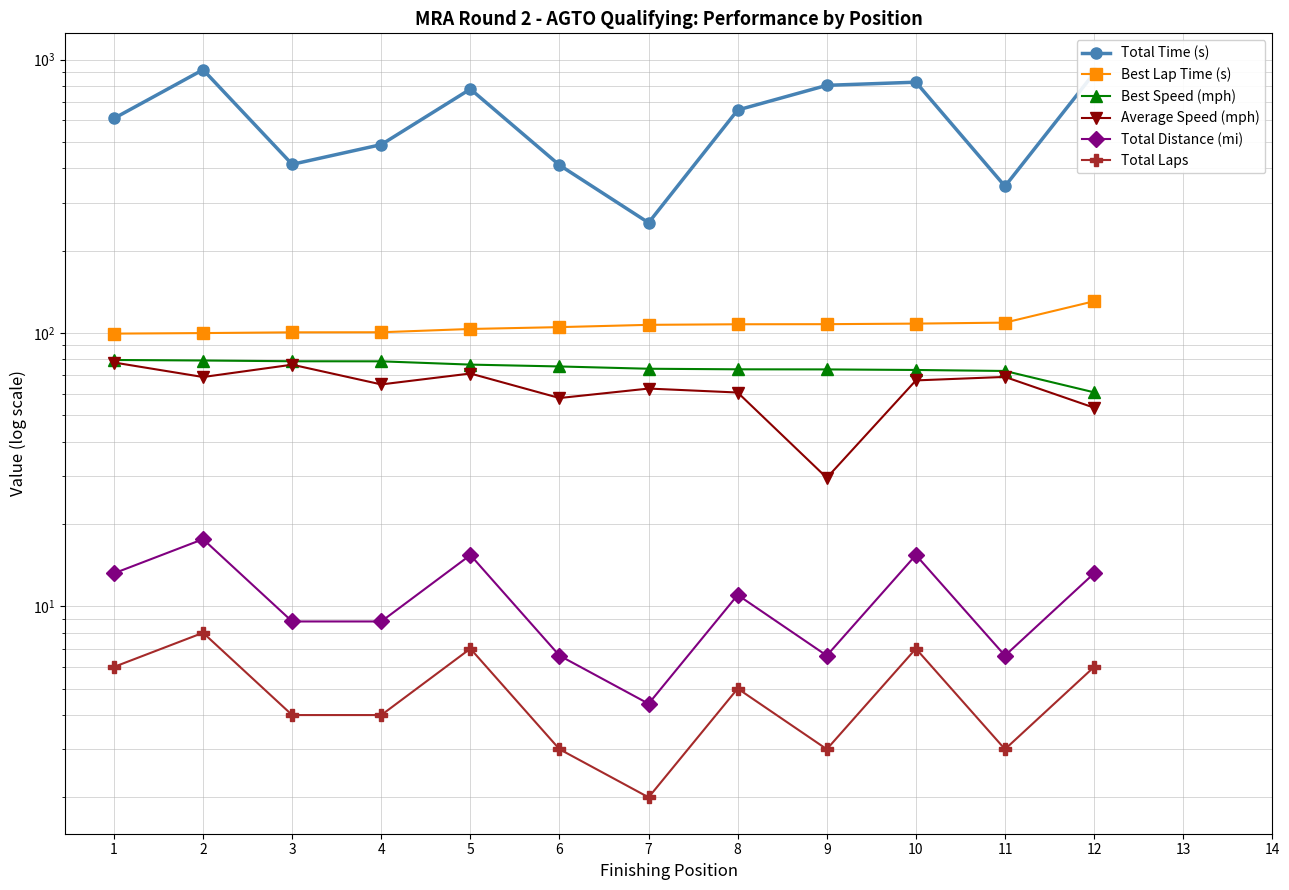

At which label does Best Speed (mph) reach its peak?

1